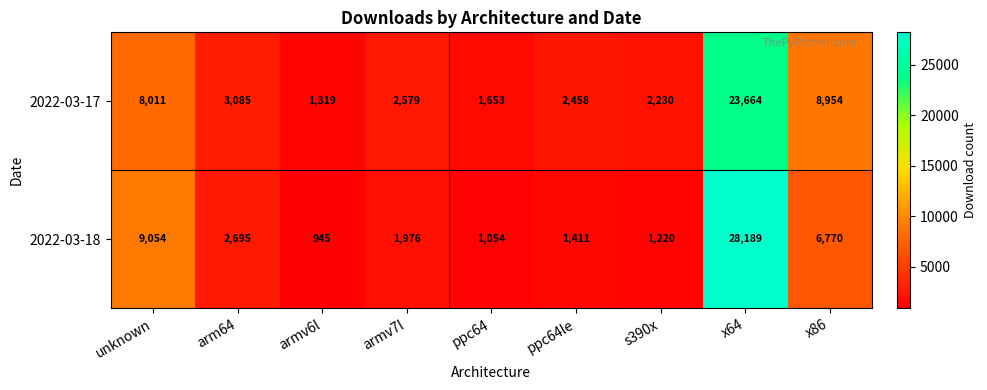

Rank the series by their maximum value, from lowest to highest.

2022-03-17, 2022-03-18